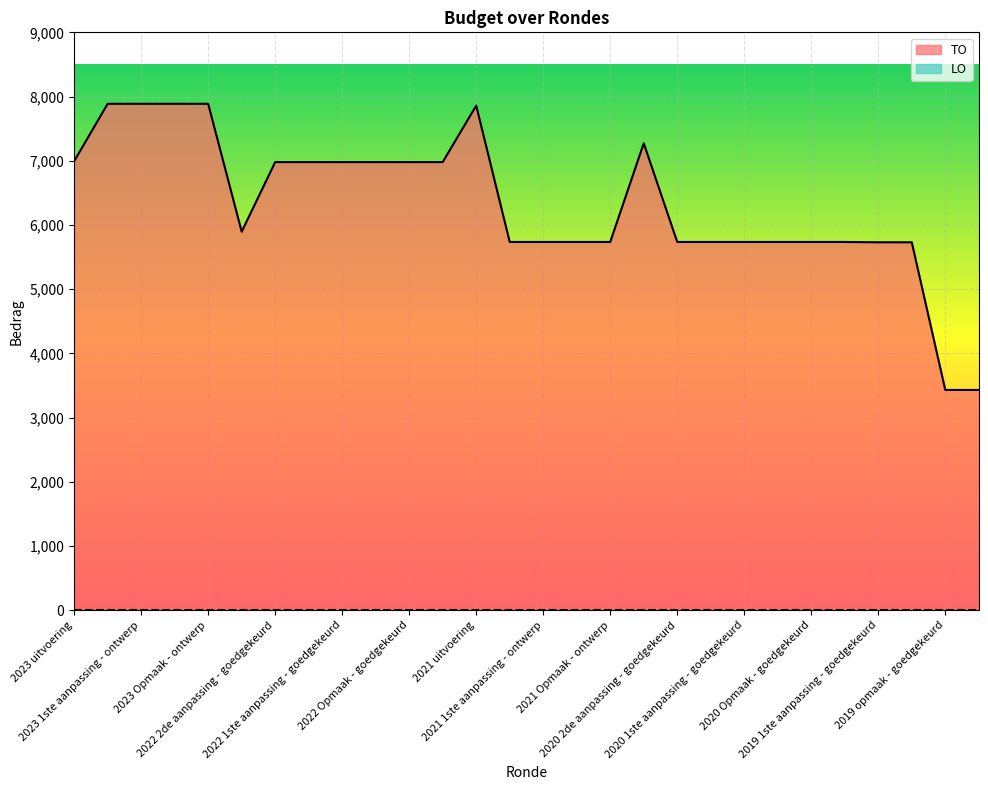

How many points are higher than both their immediate neighbors (excluding endpoints)?

2